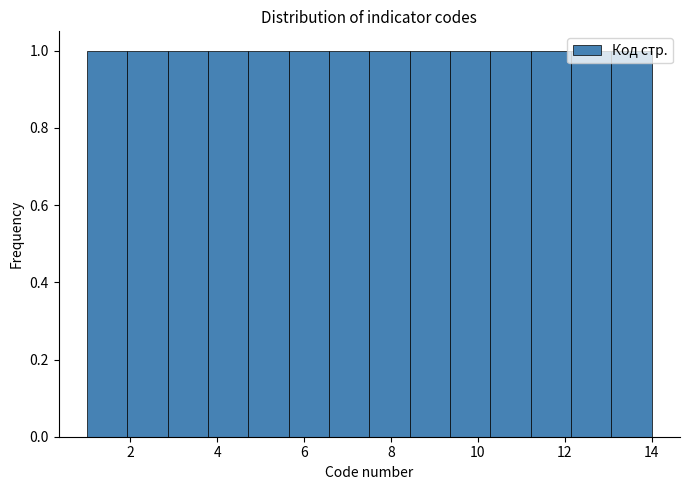

Reading left to right, list every bar in this chart as the range it spans on the x-axis followed by its height. Neither the bar edges nor the heights are printed on the chart, so give them approximately, as read against the axes.

1.0 to 2.0: 1
2.0 to 2.8: 1
2.8 to 3.8: 1
3.8 to 4.8: 1
4.8 to 5.6: 1
5.6 to 6.6: 1
6.6 to 7.6: 1
7.6 to 8.4: 1
8.4 to 9.4: 1
9.4 to 10.2: 1
10.2 to 11.2: 1
11.2 to 12.2: 1
12.2 to 13.0: 1
13.0 to 14.0: 1